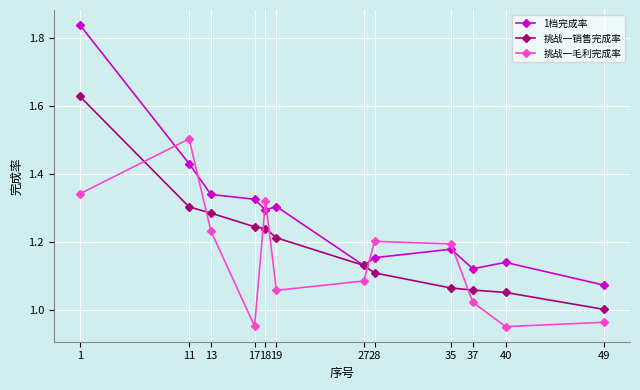

Which category has the highest value in the 挑战一毛利完成率 series?

11